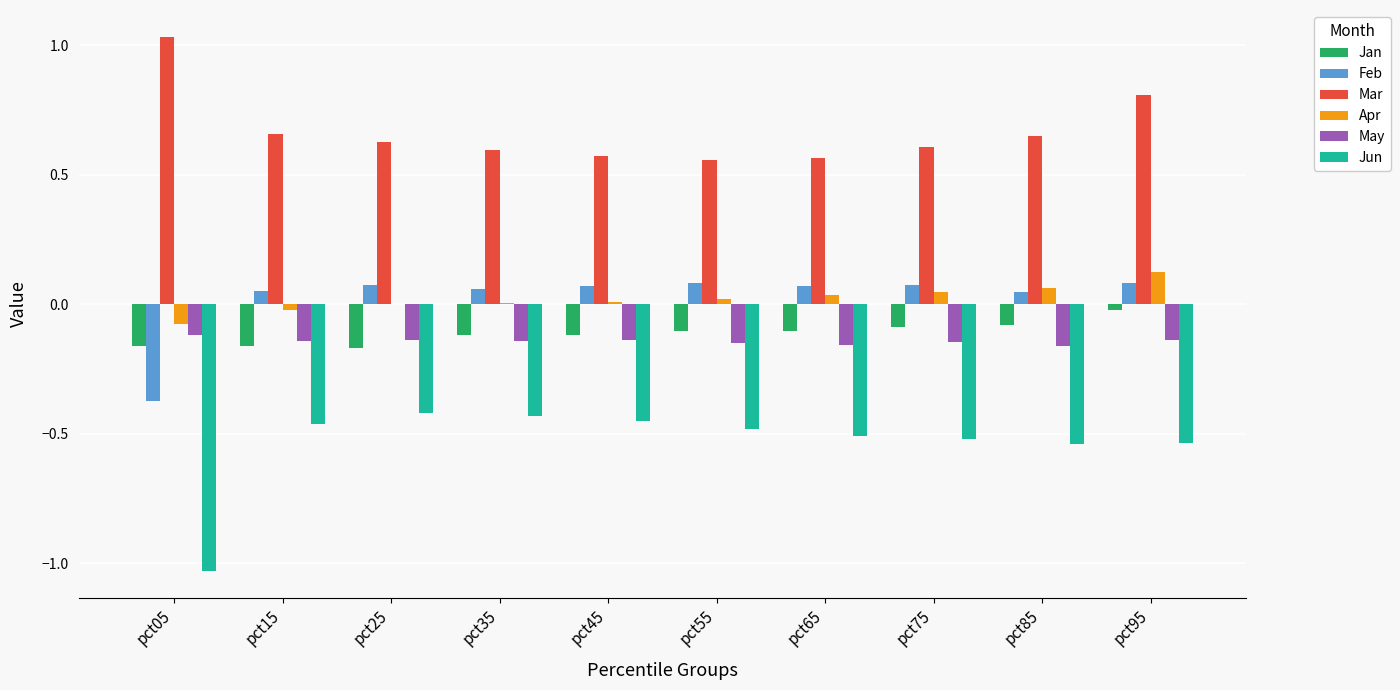

Which category has the highest value across all series?

pct05